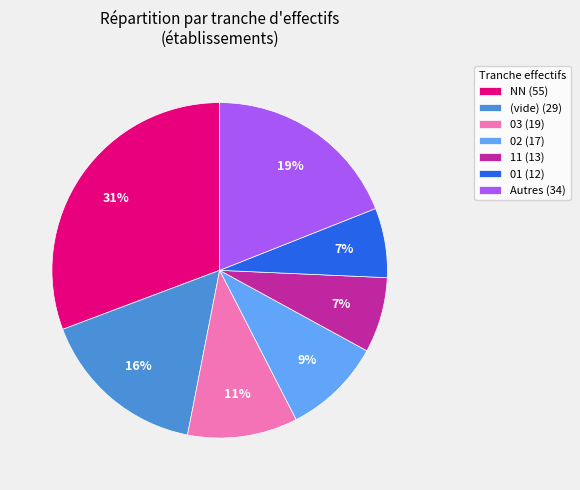

To the nearest percent, what portion does 02 (17) represent?

9%